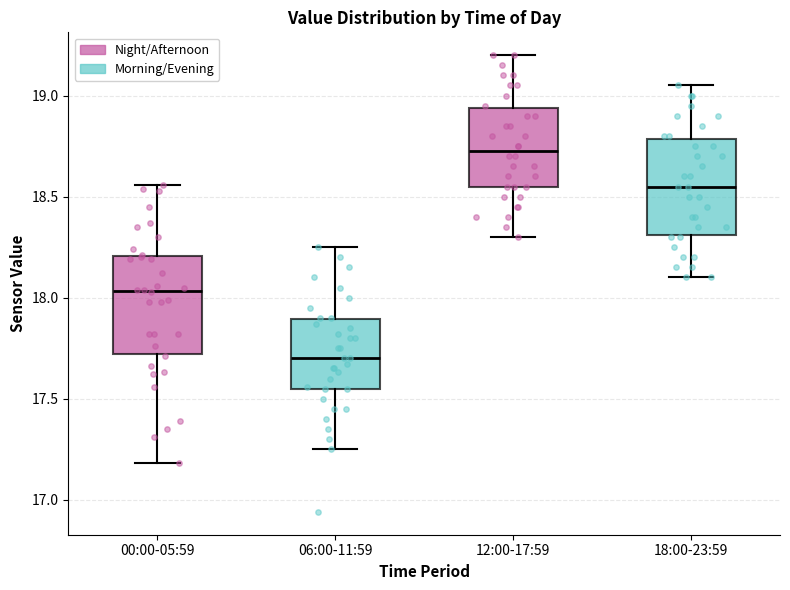

Reading left to right, read every box against the y-axis: the position of its median line, the range the box covers, and the ends of its whiskers. The values are not printed on the chart, so give them approximately, as read against the axis.

00:00-05:59: median 18.05, box 17.70 to 18.20, whiskers 17.20 to 18.55
06:00-11:59: median 17.70, box 17.55 to 17.90, whiskers 17.25 to 18.25
12:00-17:59: median 18.75, box 18.55 to 18.95, whiskers 18.30 to 19.20
18:00-23:59: median 18.55, box 18.30 to 18.80, whiskers 18.10 to 19.05